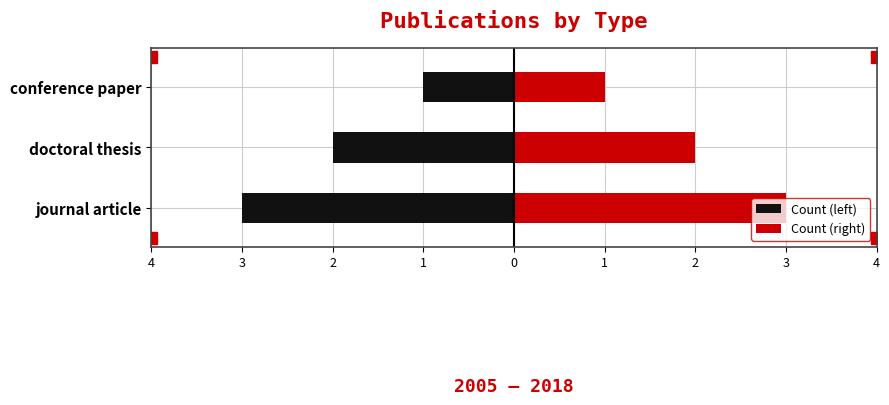

How many Count (right) values are between 1 and 3?

3